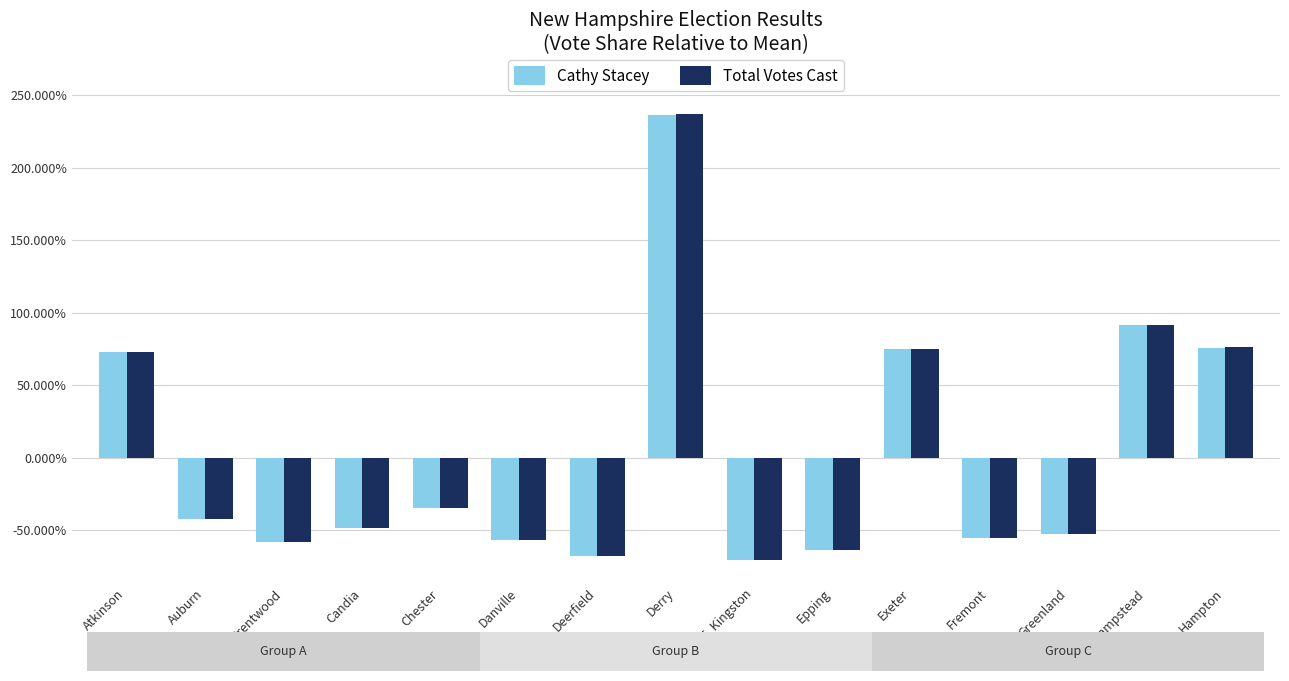

The value of Cathy Stacey at E. Kingston is -70.8. True or false?

True